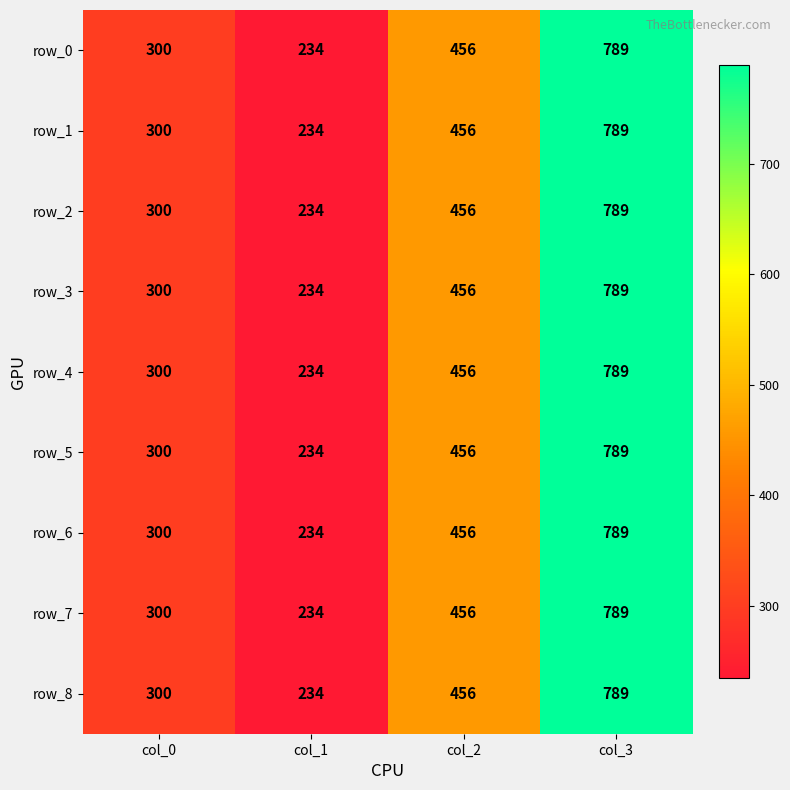

What is the highest value of the row_8 series?

789